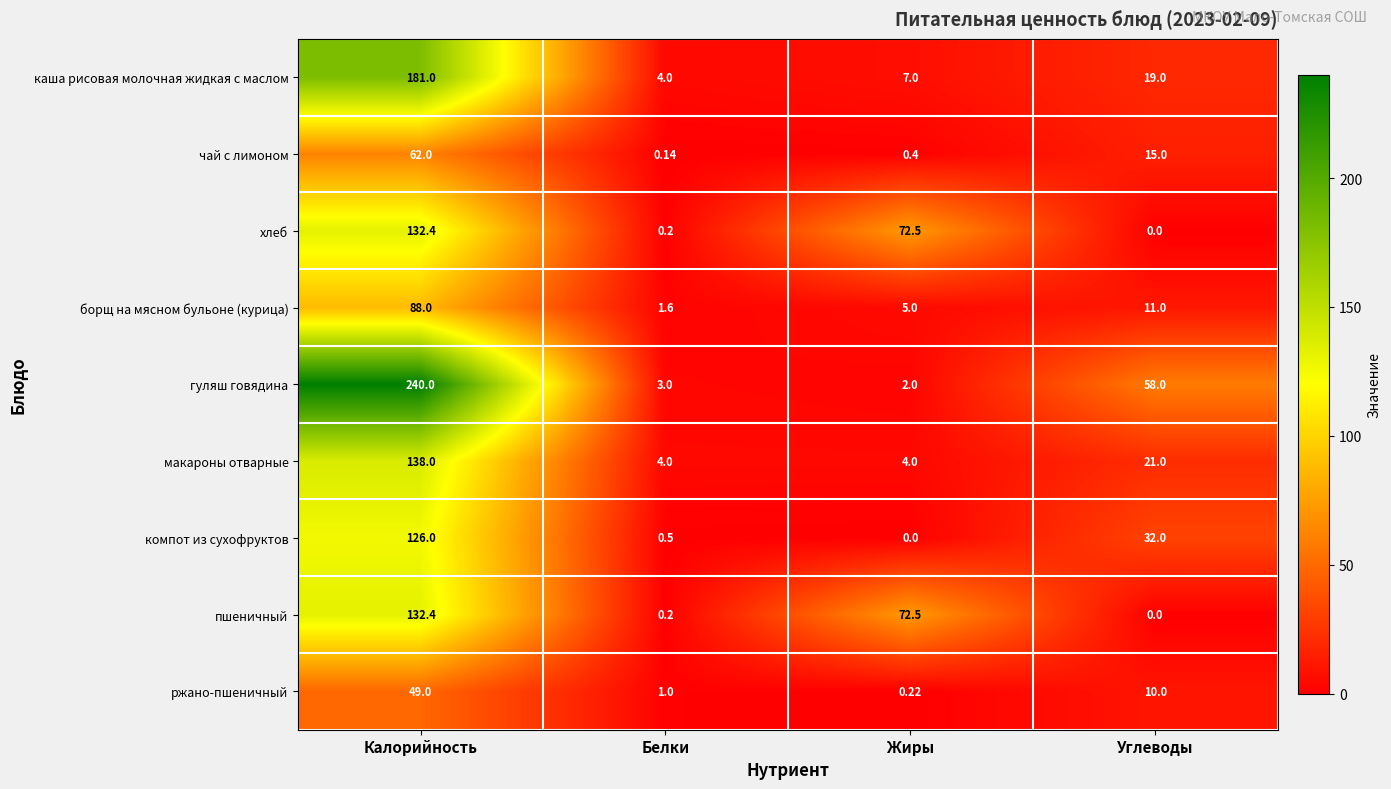

Where does the чай с лимоном series first go above 15?

Калорийность